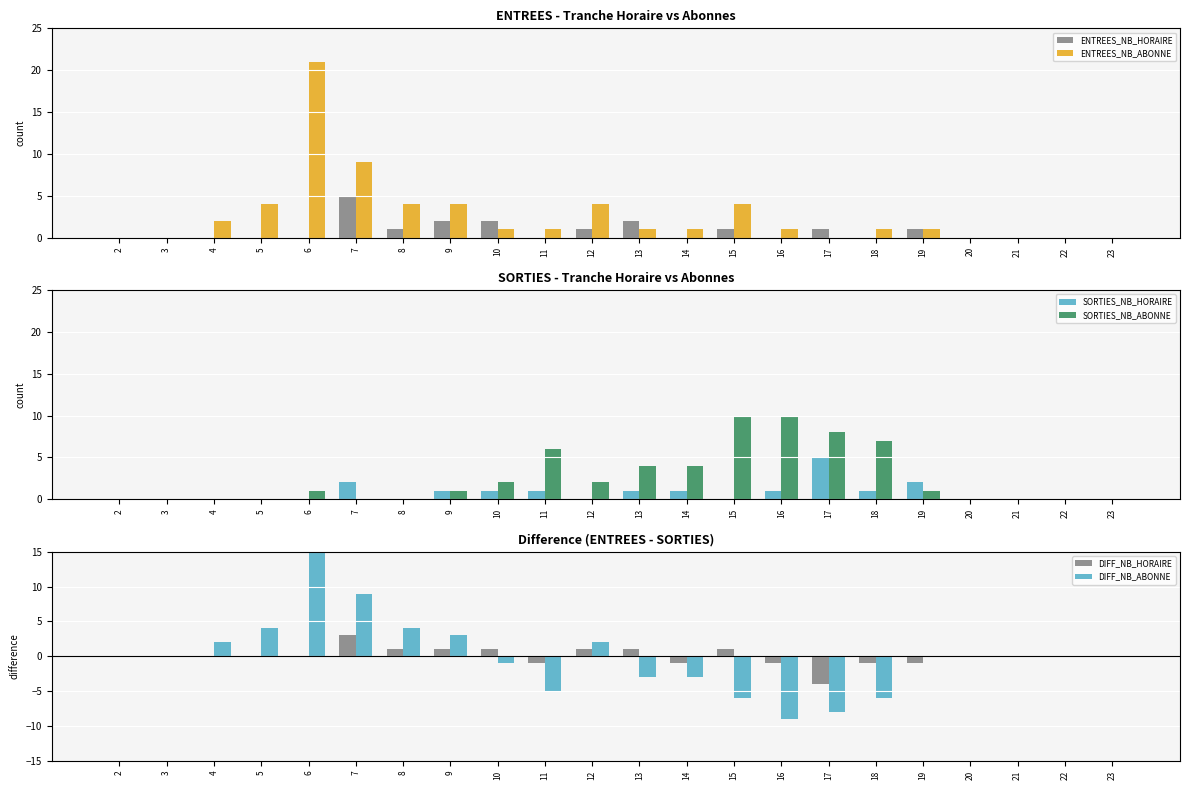

Reading right to left, transcribe all the data shown in this chart.

ENTREES_NB_HORAIRE: 0	0	0	0	1	0	1	0	1	0	2	1	0	2	2	1	5	0	0	0	0	0
ENTREES_NB_ABONNE: 0	0	0	0	1	1	0	1	4	1	1	4	1	1	4	4	9	21	4	2	0	0
SORTIES_NB_HORAIRE: 0	0	0	0	2	1	5	1	0	1	1	0	1	1	1	0	2	0	0	0	0	0
SORTIES_NB_ABONNE: 0	0	0	0	1	7	8	10	10	4	4	2	6	2	1	0	0	1	0	0	0	0